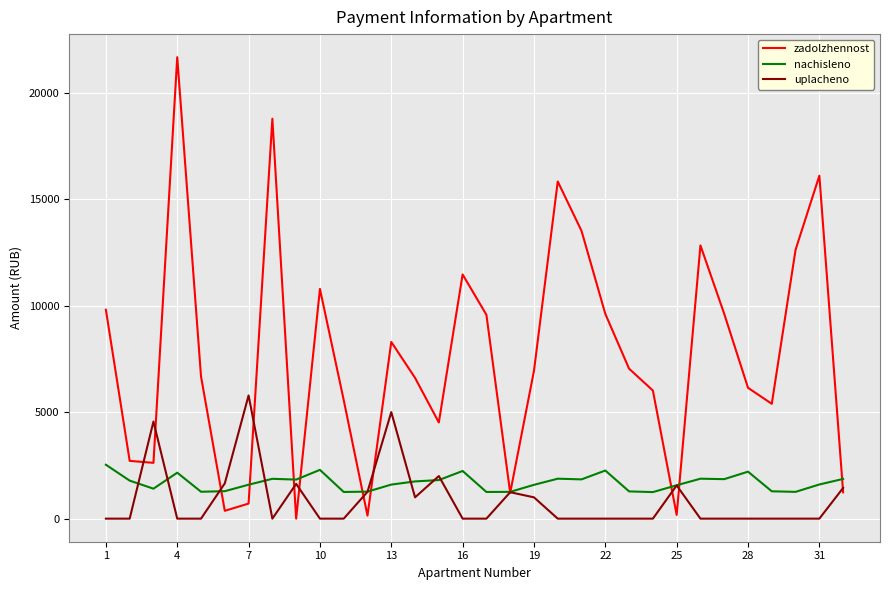

Which series has the largest total across all categories?

zadolzhennost